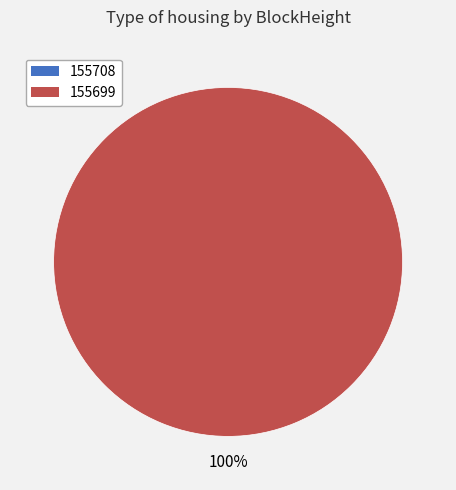

The 155708 slice represents 11% of the pie. True or false?

False